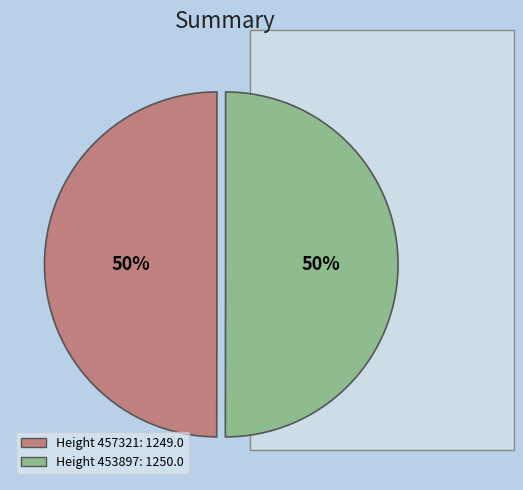

To the nearest percent, what is the average slice percentage?

50%